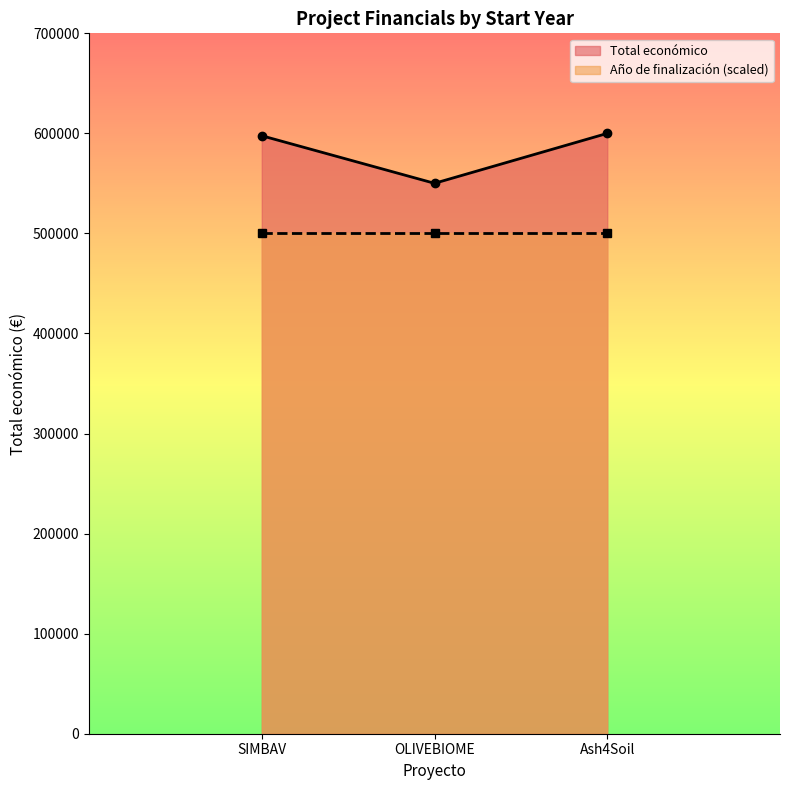

What is the label of the 2nd point from the left?

OLIVEBIOME